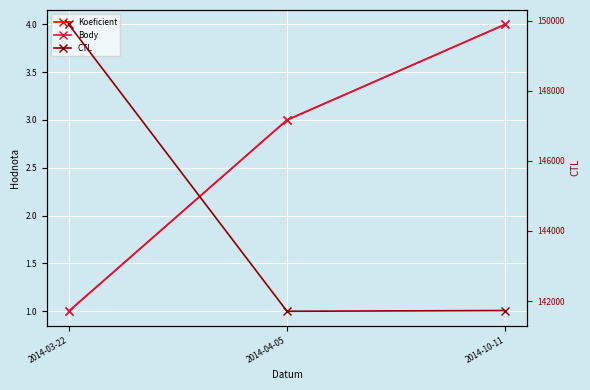

Reading right to left, what are all the values shown in this chart?

Koeficient: 2014-10-11=4	2014-04-05=3	2014-03-22=1
Body: 2014-10-11=4	2014-04-05=3	2014-03-22=1
CTL: 2014-10-11=141728	2014-04-05=141707	2014-03-22=149903